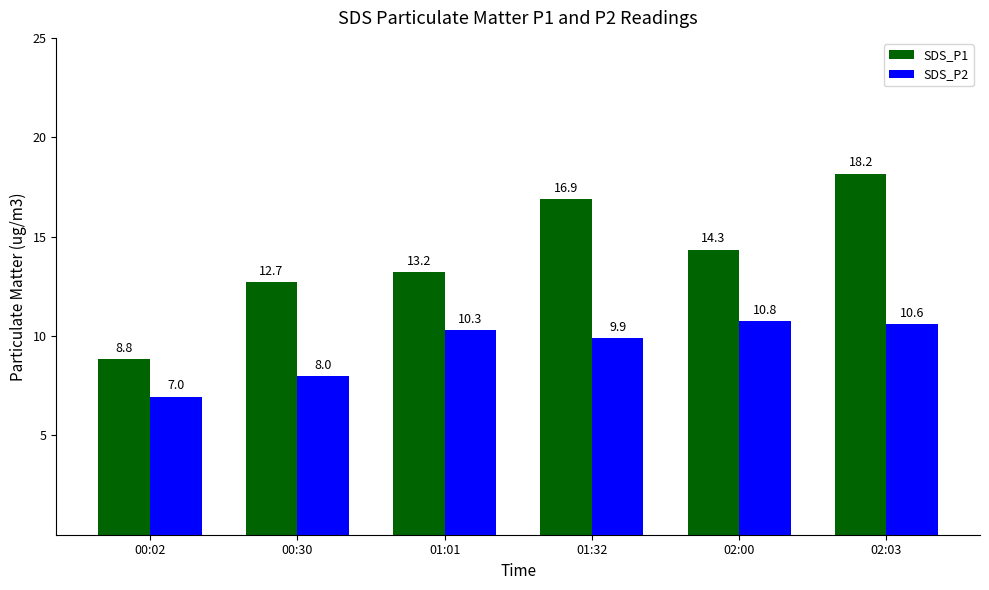

Is it true that SDS_P2 equals 8.0 at 00:30?

True